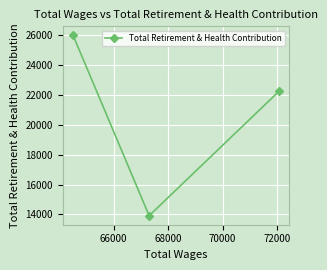

Reading right to left, what are all the values shown in this chart?

22250	13914	26008